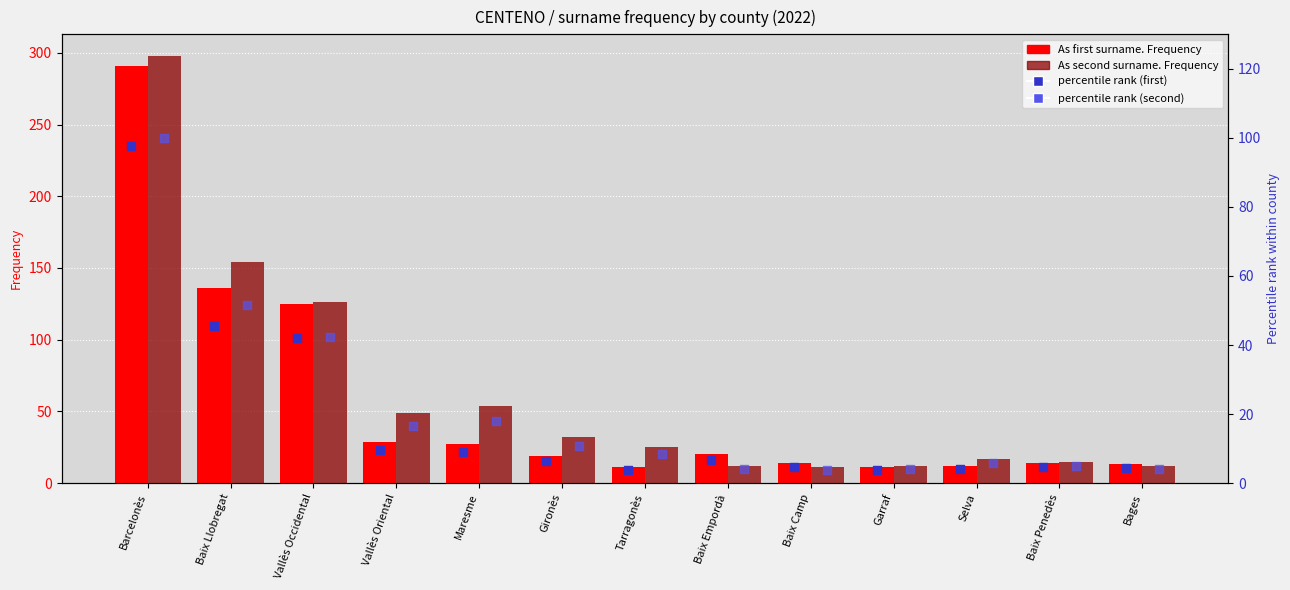

What are all the series names shown in the legend?

As first surname. Frequency, As second surname. Frequency, percentile rank (first), percentile rank (second)